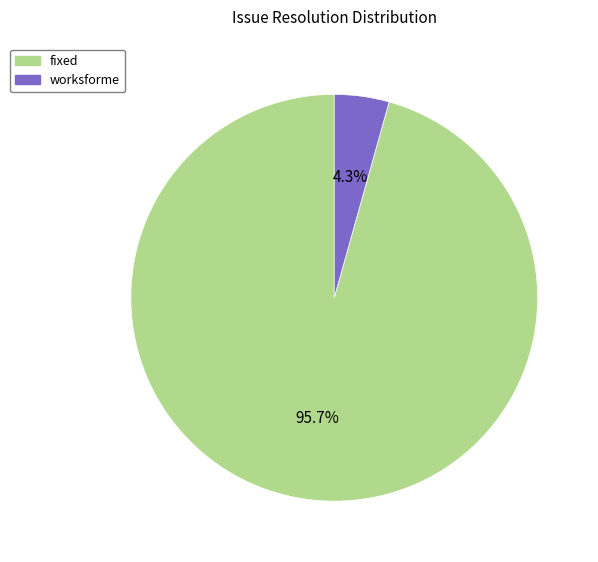

Is there a majority slice in this chart?

Yes